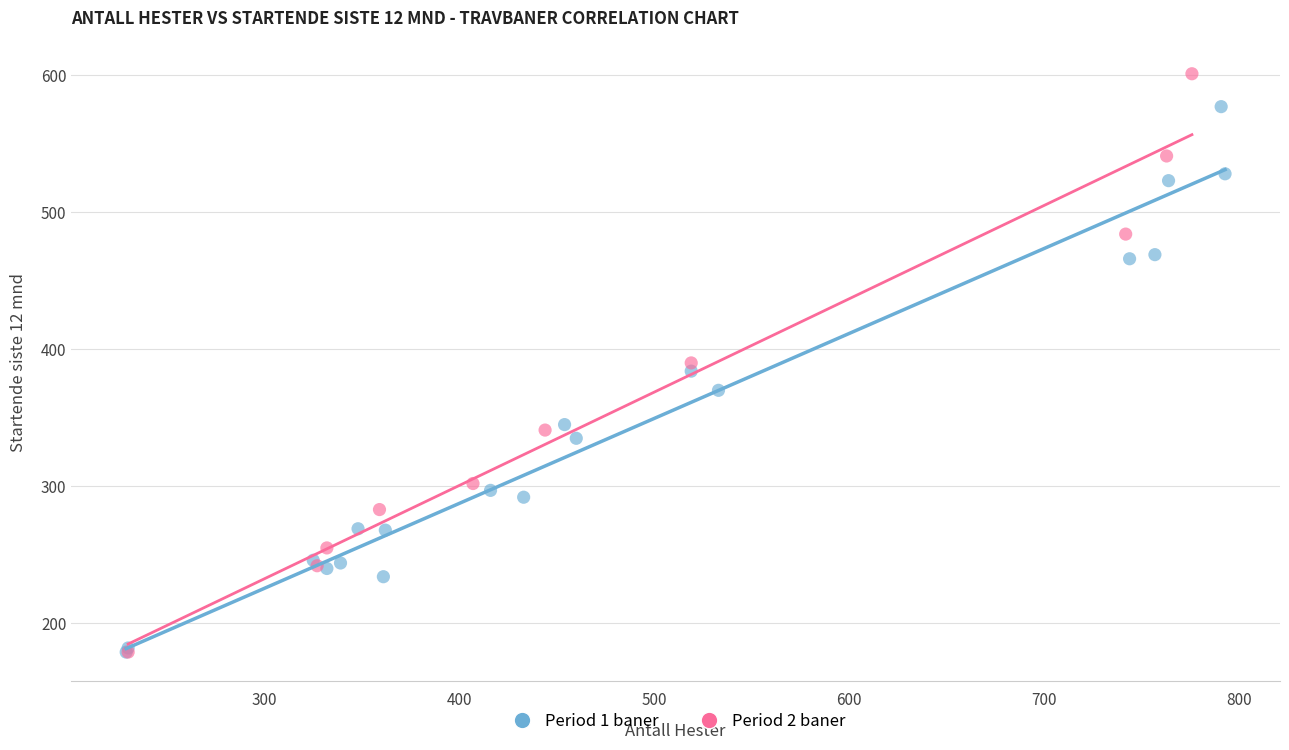

Which series contains the highest Y value?

Period 2 baner